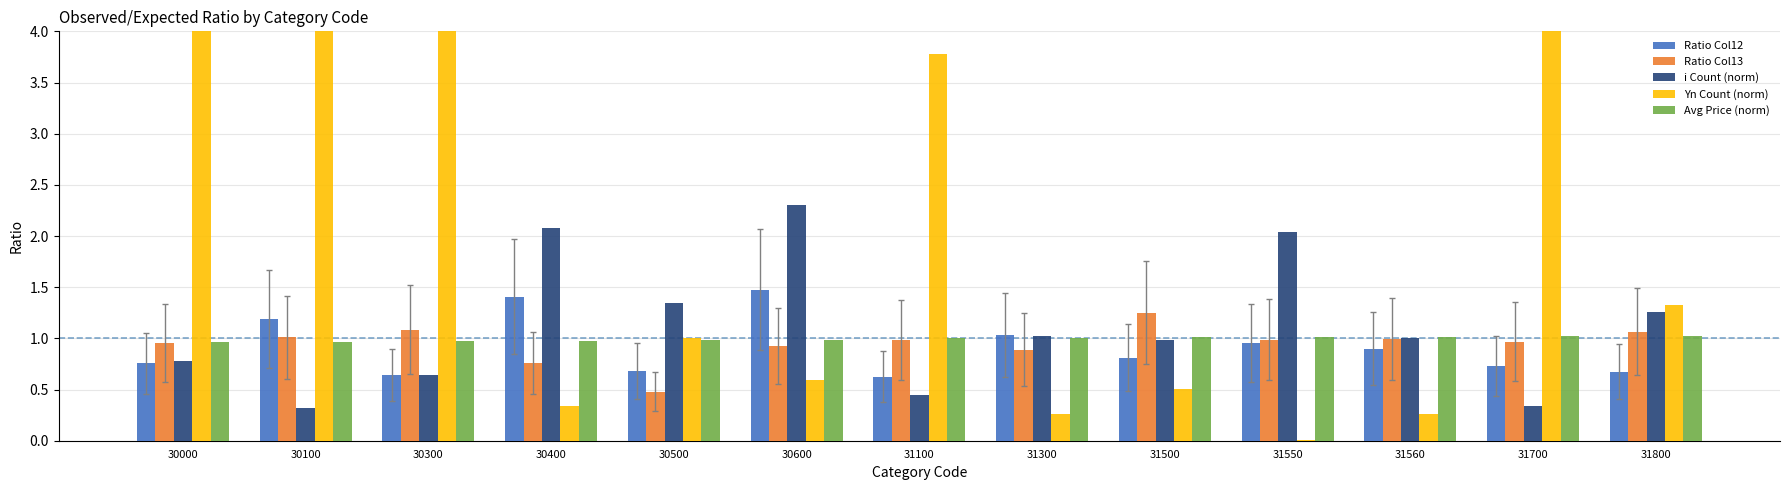

At 30500, list the series in order from smallest to largest.

Ratio Col13, Ratio Col12, Avg Price (norm), Yn Count (norm), i Count (norm)